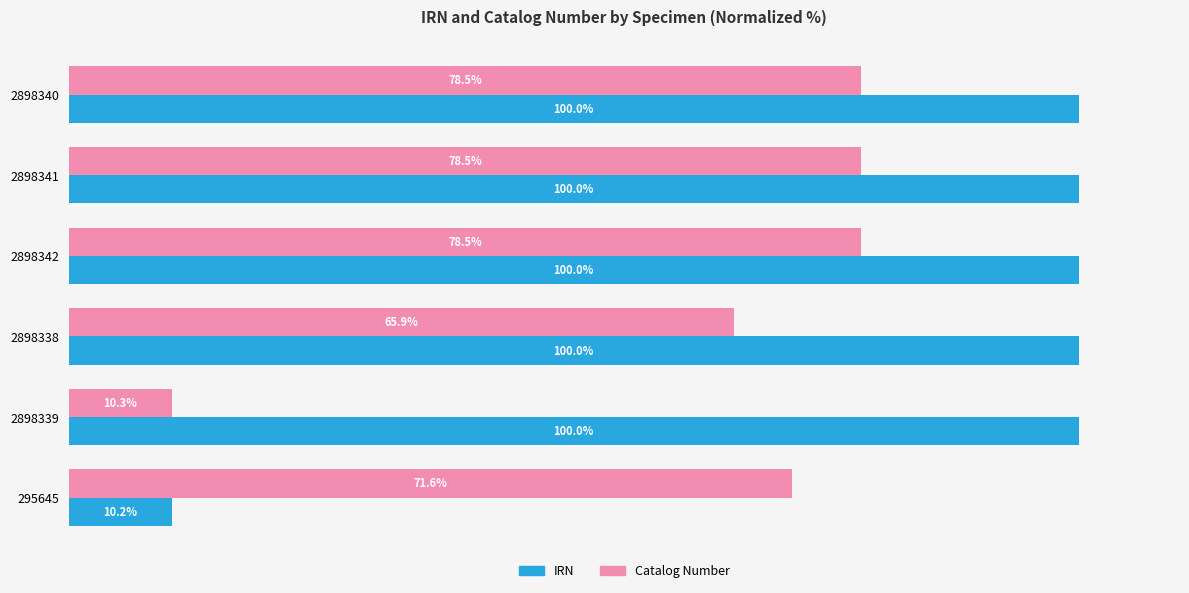

Which series has the largest total across all categories?

IRN